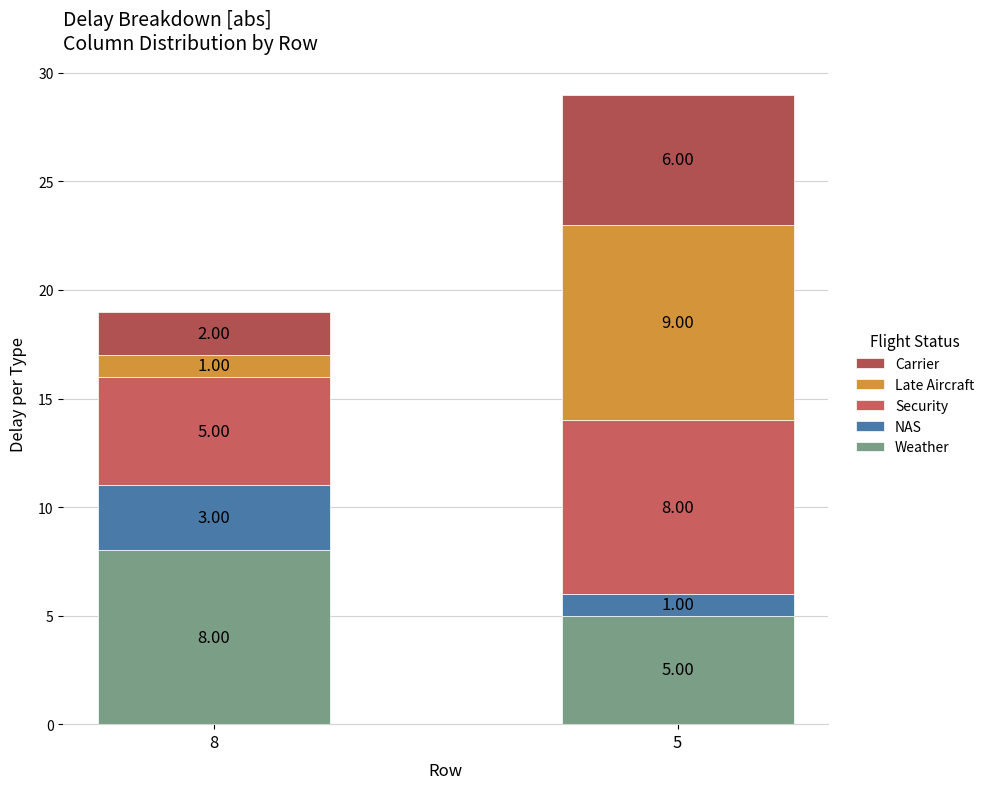

Between 8 and 5, which series saw the biggest shift?

Late Aircraft